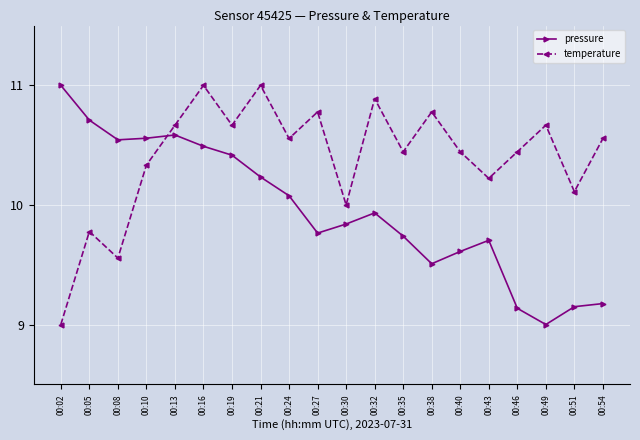

How many lines are shown in the chart?

2